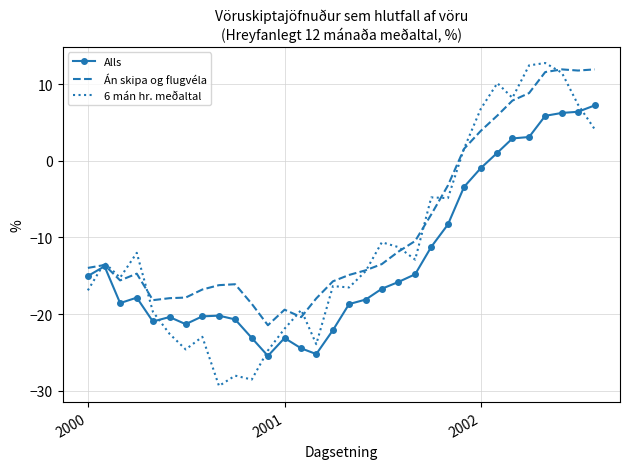

What is the minimum value shown in the chart?

-29.4